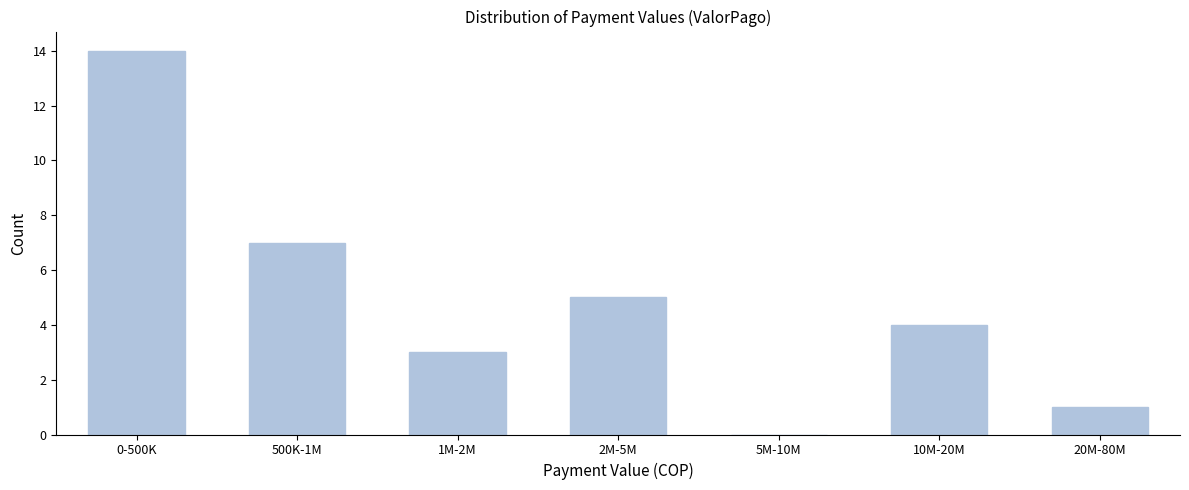

Reading right to left, list all the values displayed in this chart.

20M-80M=1	10M-20M=4	5M-10M=0	2M-5M=5	1M-2M=3	500K-1M=7	0-500K=14